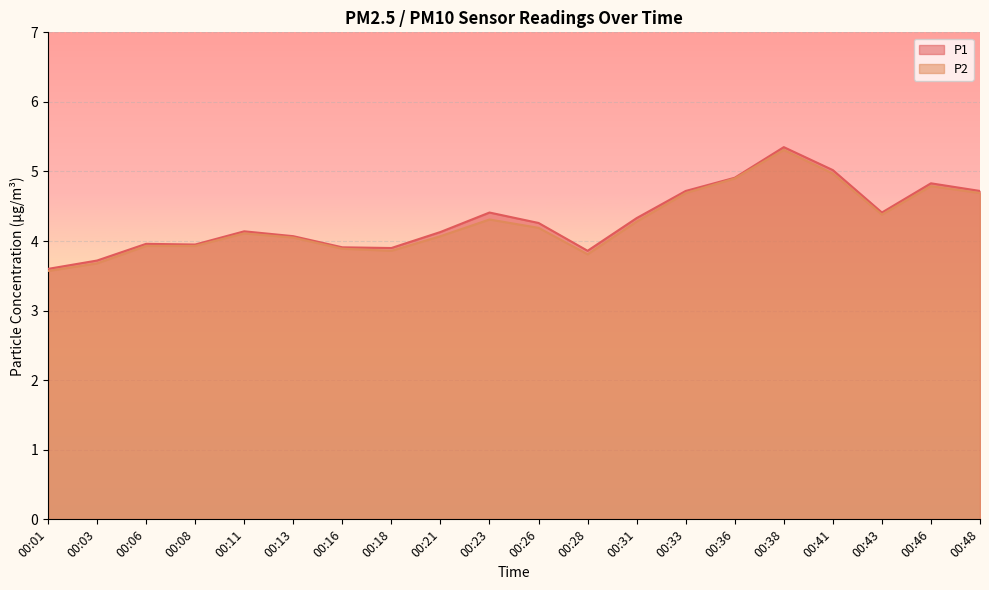

What is the sum of the P1 values at 00:13 and 00:08?

8.0